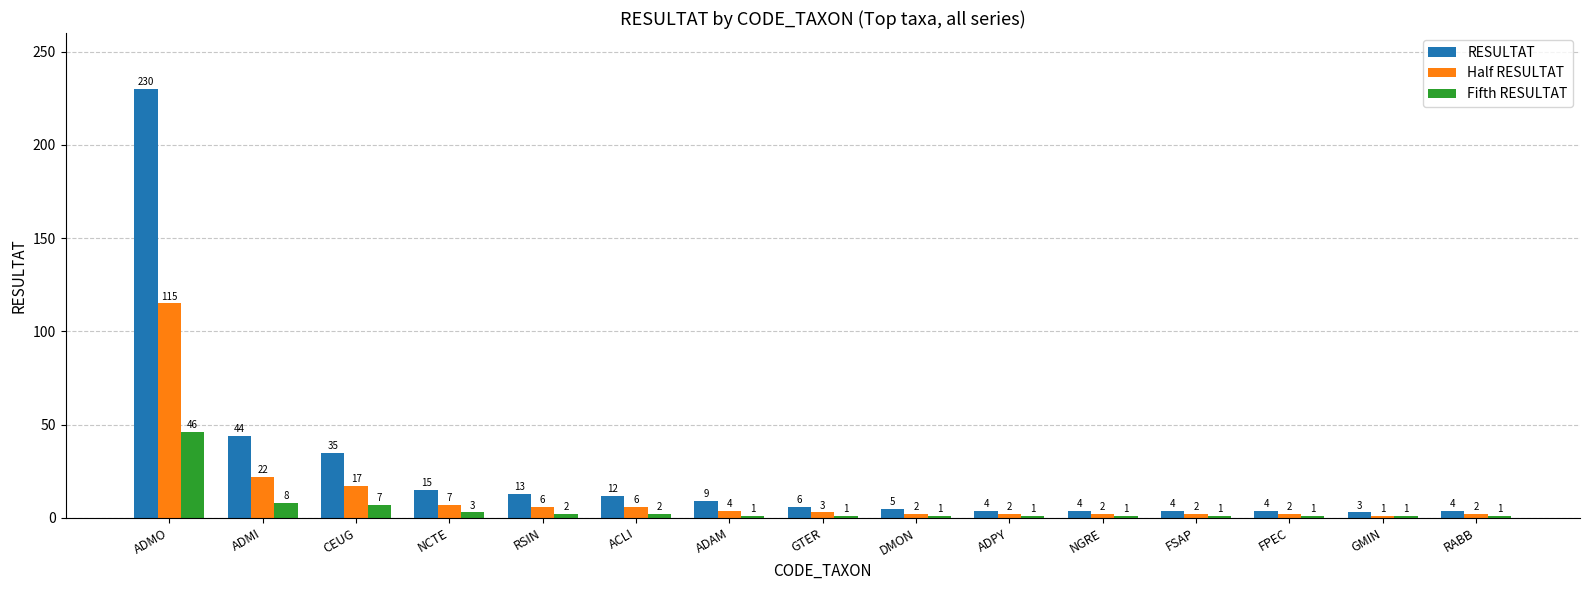

Rank the series by their average value, from highest to lowest.

RESULTAT, Half RESULTAT, Fifth RESULTAT